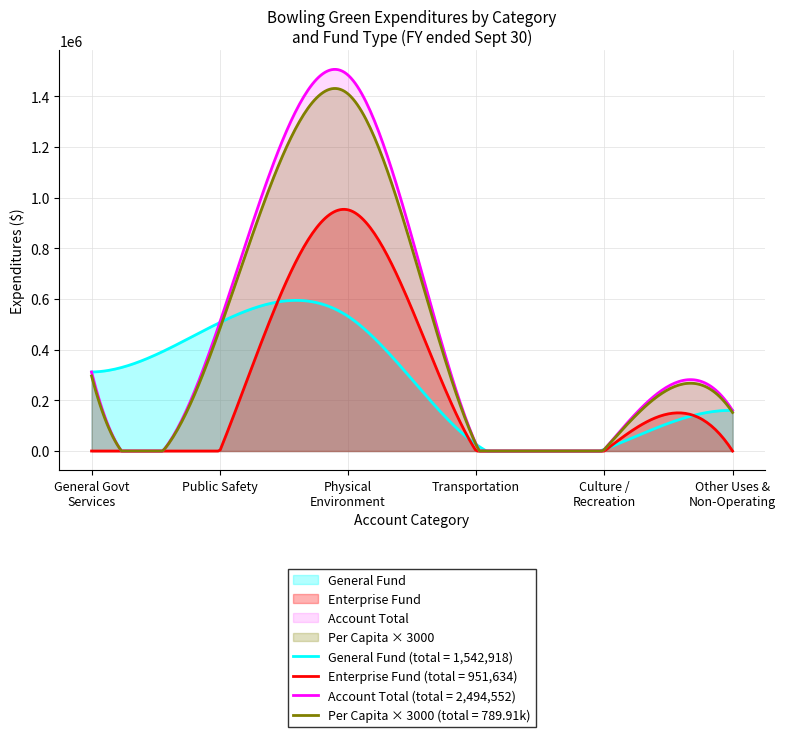

What is the maximum value shown in the chart?

1505602.1